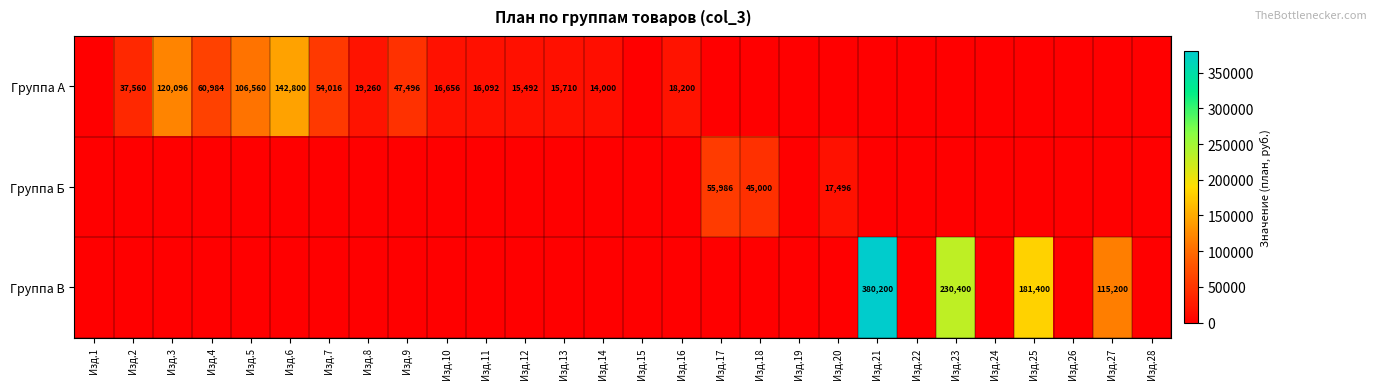

At how many categories does at least one series exceed 75235?

7